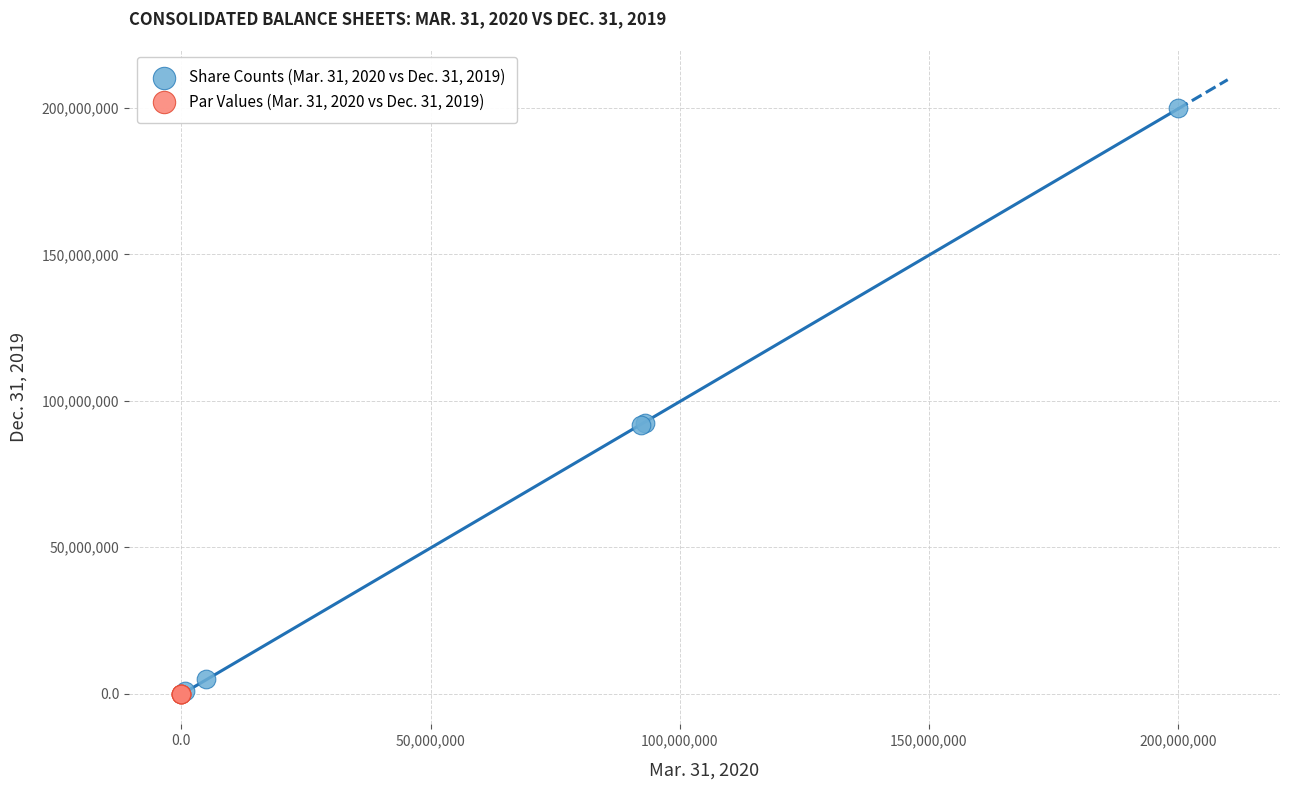

What are all the series names shown in the legend?

Share Counts (Mar. 31, 2020 vs Dec. 31, 2019), Par Values (Mar. 31, 2020 vs Dec. 31, 2019)